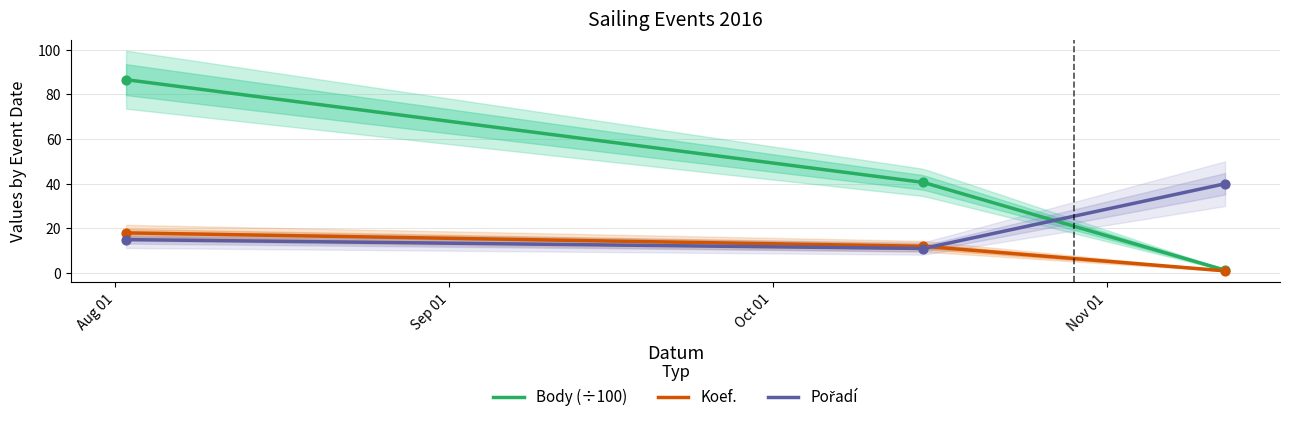

What is the total value across all series at 2016-10-15?

63.6